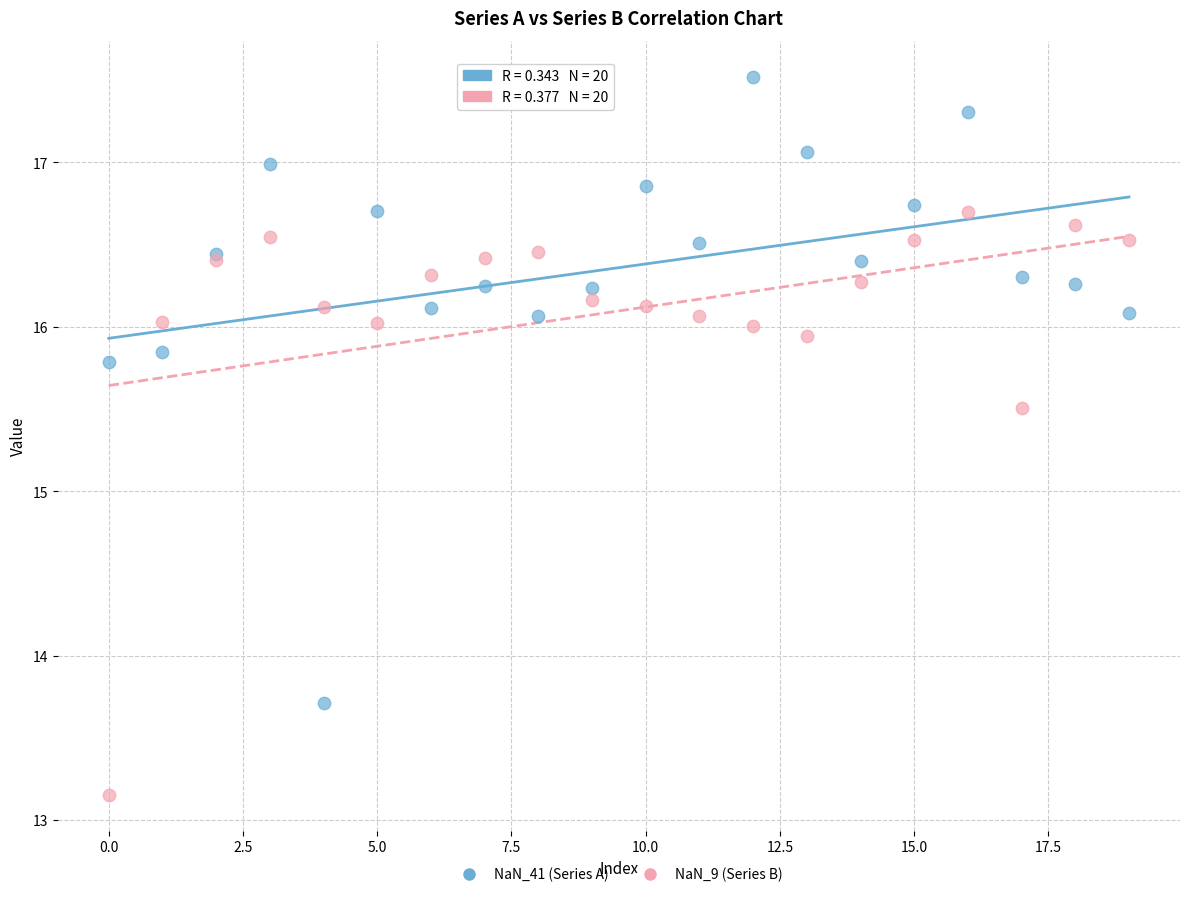

Which series contains the highest Y value?

NaN_41 (Series A)